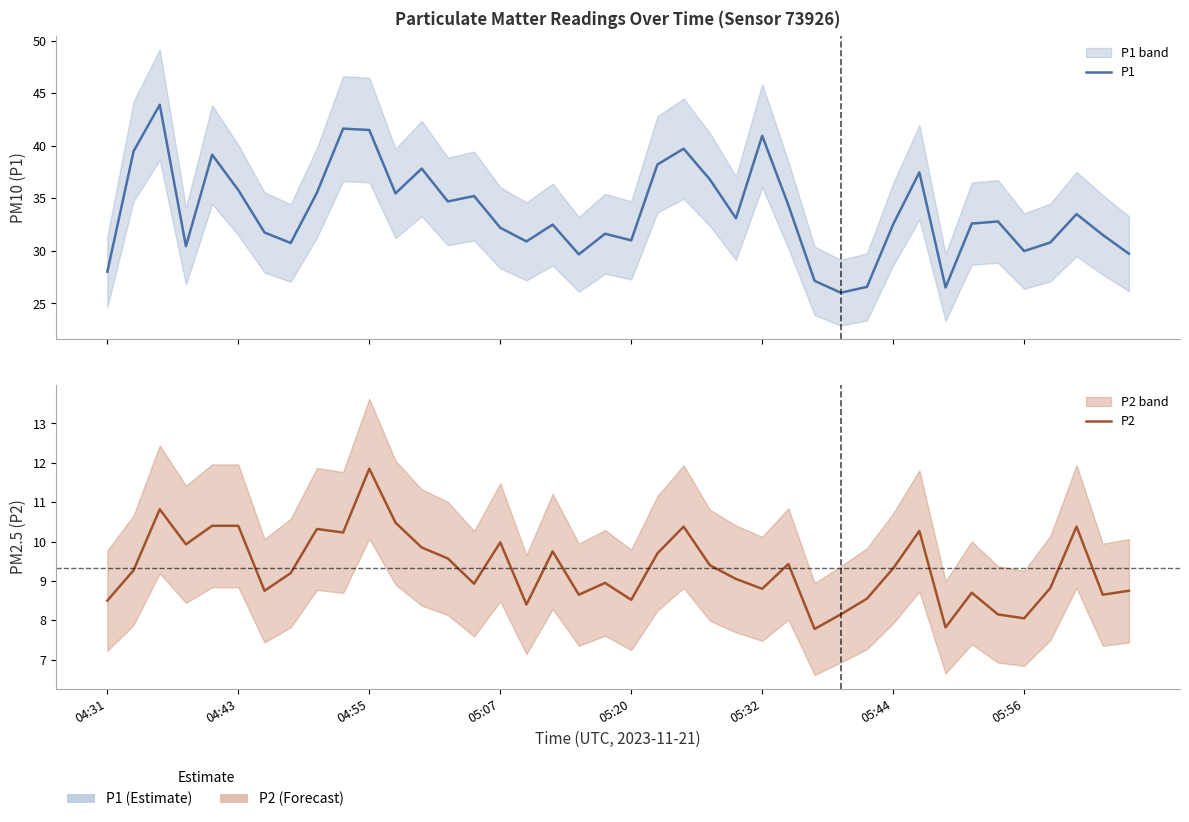

Is the value of P2 at 05:07 greater than the value of P1 at 04:55?

No